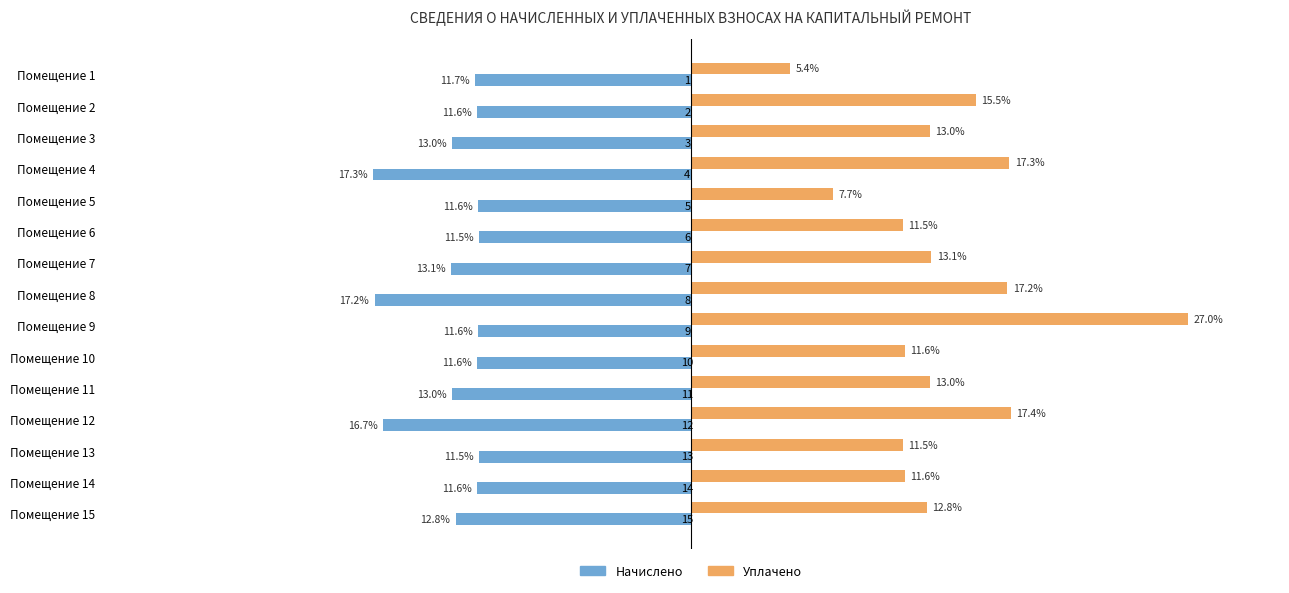

What are all the series names shown in the legend?

Начислено, Уплачено